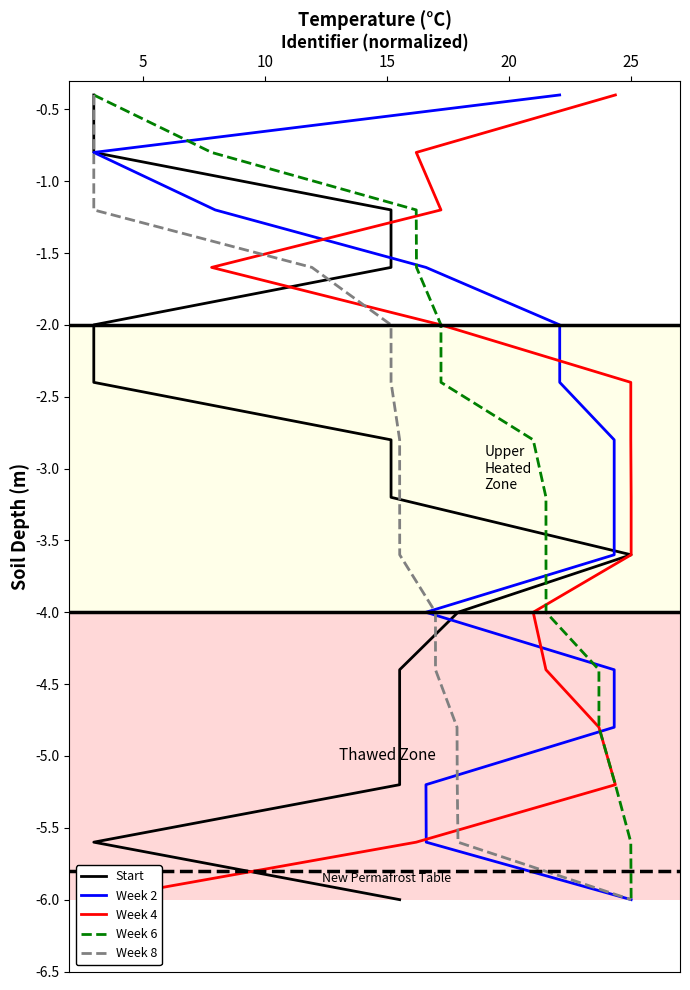

Where does the Week 8 series first go above -3?

5